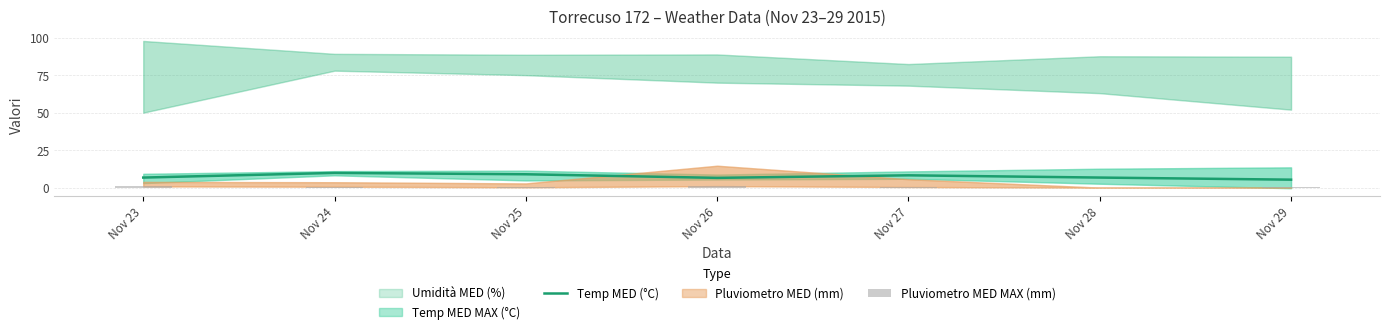

At which category is the sum across all series the highest?

Nov 24